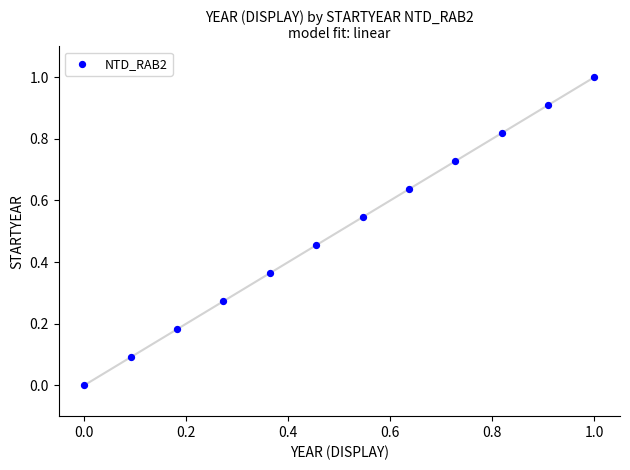

What is the range of Y values (max minus min)?

1.0